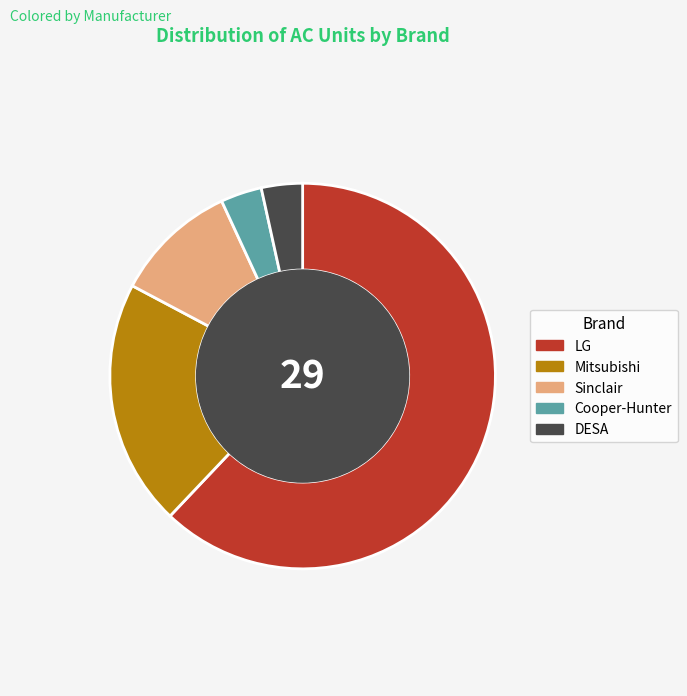

Combined, do Mitsubishi and Sinclair account for over 50%?

No